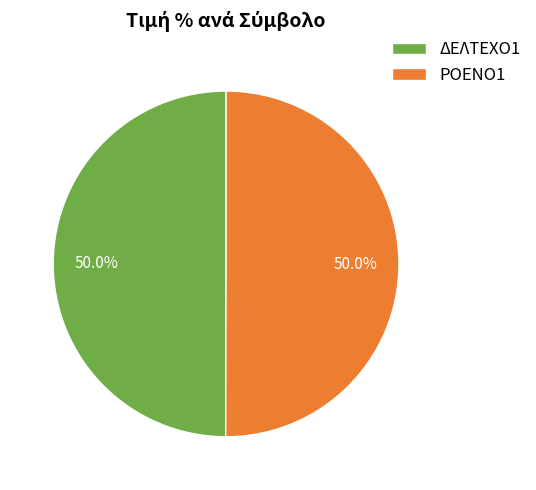

Combined, do ΡΟΕΝΟ1 and ΔΕΛΤΕΧΟ1 account for over 50%?

Yes